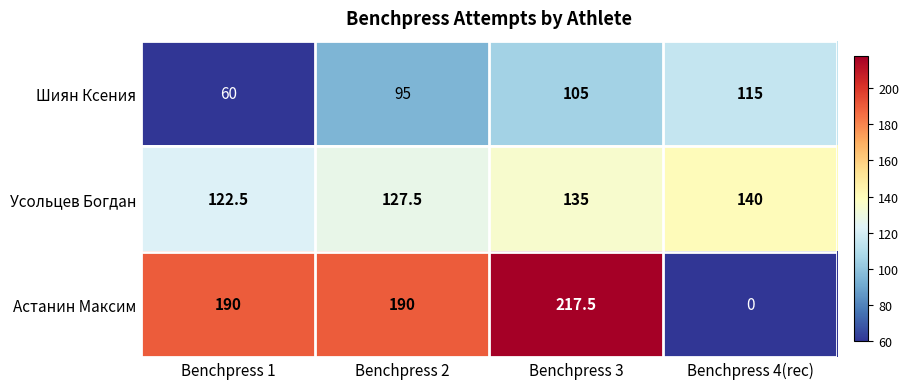

At how many categories does at least one series exceed 50?

4